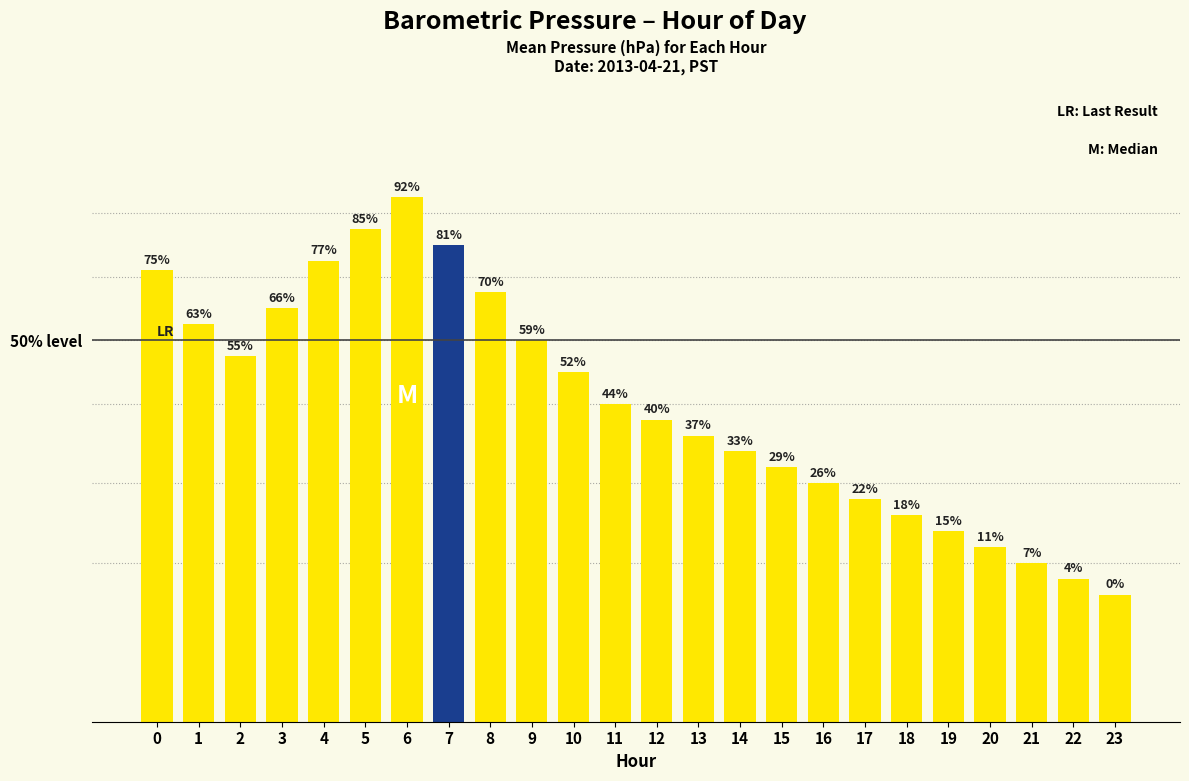

Reading right to left, list all the values displayed in this chart.

1025.7	1025.7	1025.7	1025.7	1025.7	1025.7	1025.7	1025.8	1025.8	1025.8	1025.8	1025.8	1025.8	1025.8	1025.8	1025.9	1025.9	1025.9	1025.9	1025.9	1025.9	1025.8	1025.8	1025.9